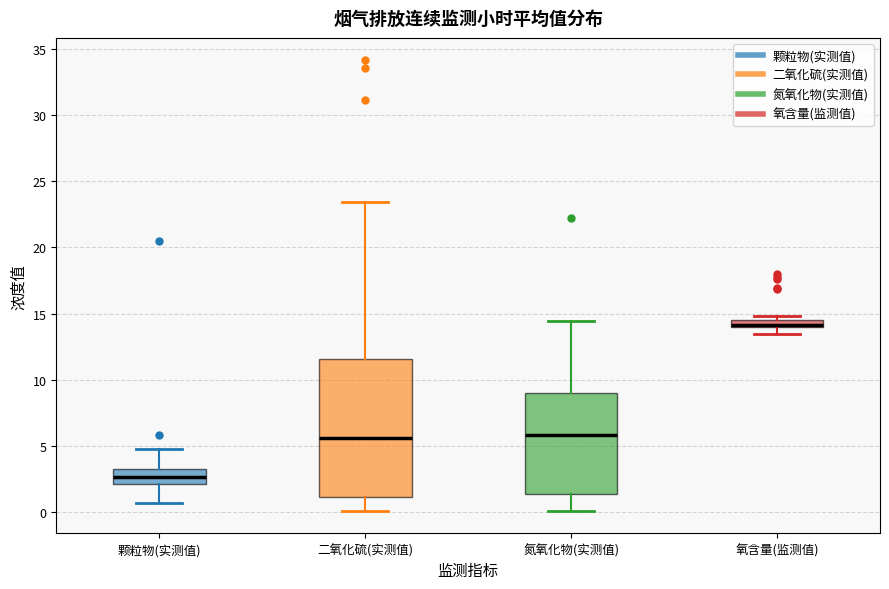

Which box has the highest median line?

氧含量(监测值)